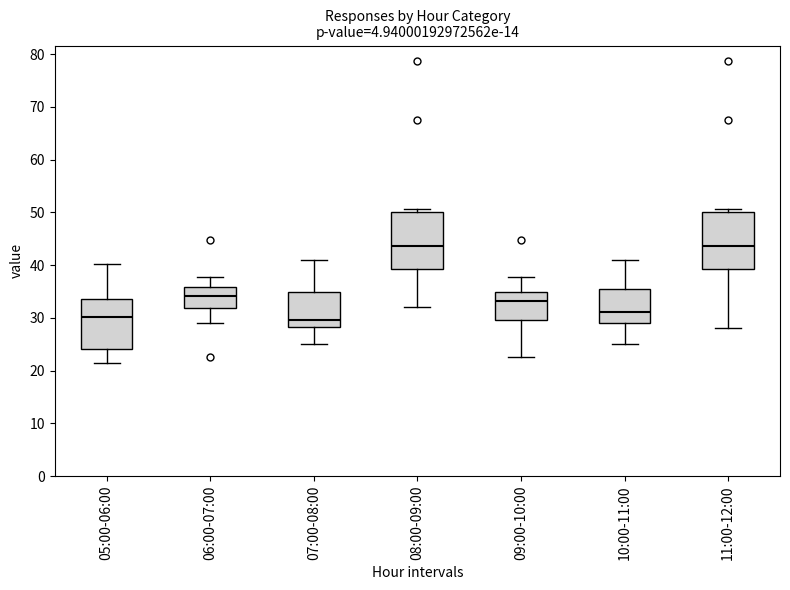

Reading left to right, read every box against the y-axis: the position of its median line, the range the box covers, and the ends of its whiskers. The values are not printed on the chart, so give them approximately, as read against the axis.

05:00-06:00: median 30, box 24 to 34, whiskers 22 to 40
06:00-07:00: median 34, box 32 to 36, whiskers 29 to 38
07:00-08:00: median 30, box 28 to 35, whiskers 25 to 41
08:00-09:00: median 44, box 39 to 50, whiskers 32 to 51
09:00-10:00: median 33, box 30 to 35, whiskers 23 to 38
10:00-11:00: median 31, box 29 to 35, whiskers 25 to 41
11:00-12:00: median 44, box 39 to 50, whiskers 28 to 51